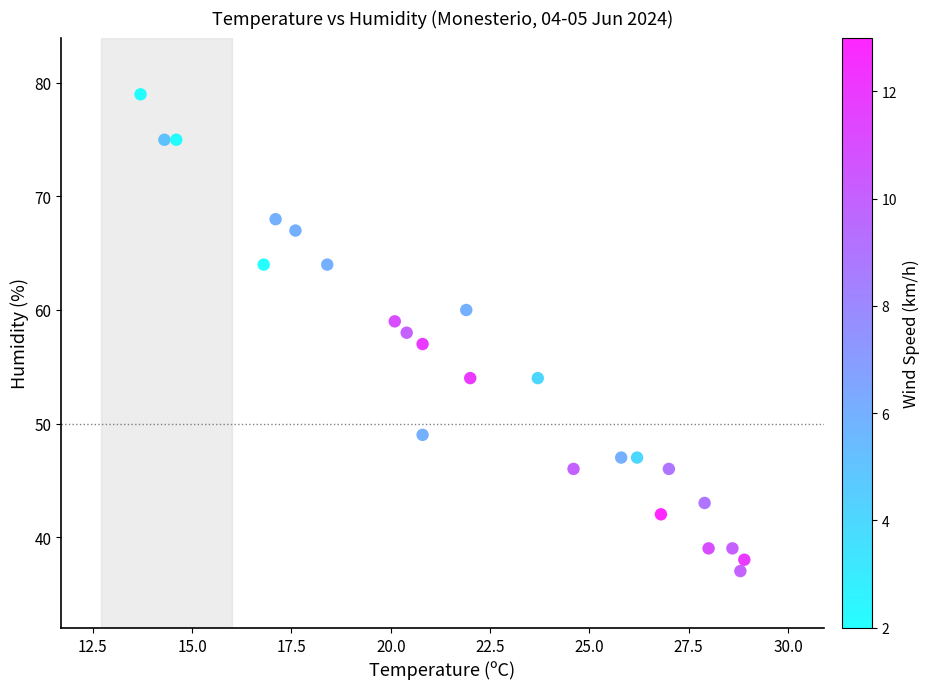

What is the range of Y values (max minus min)?

42